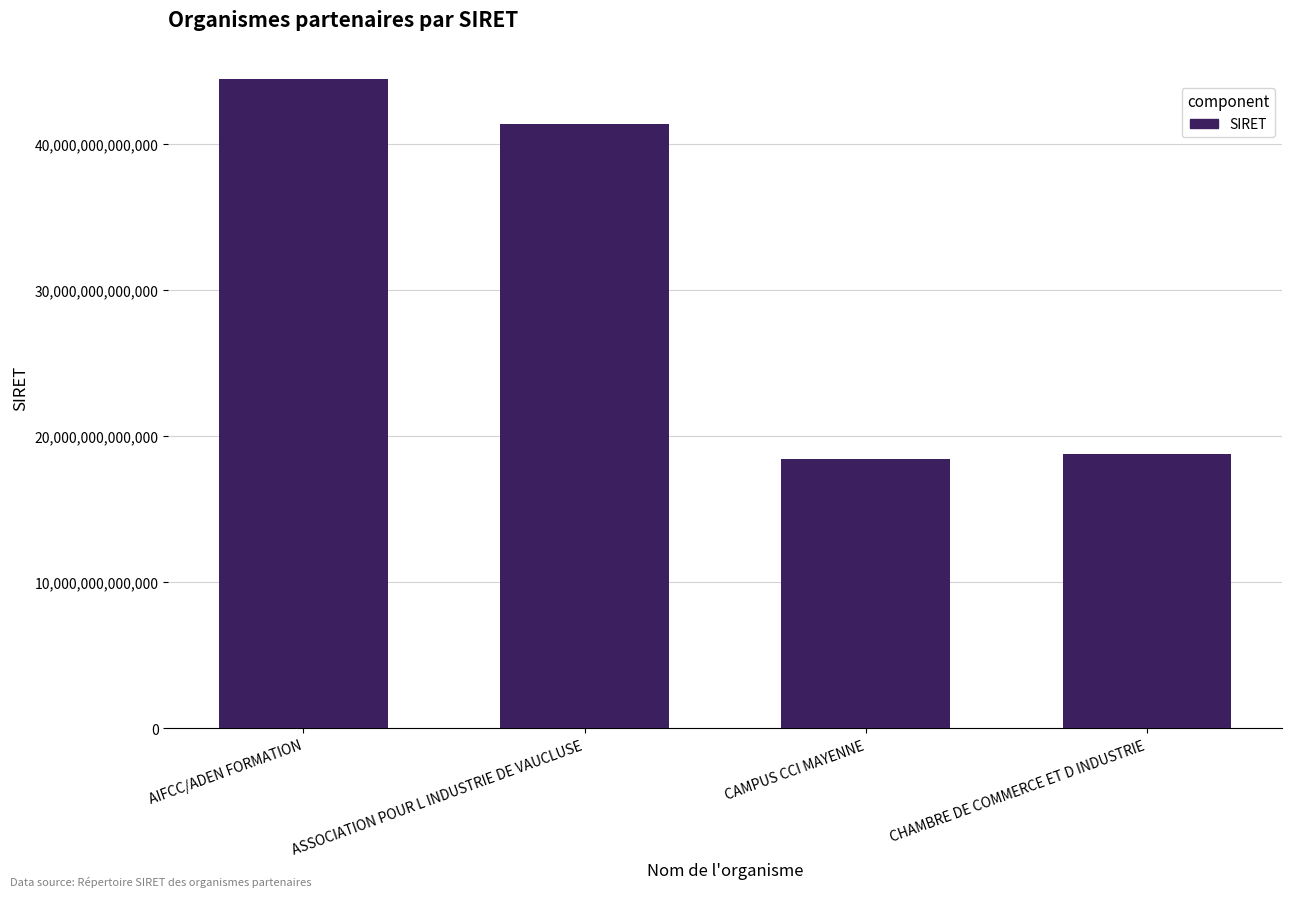

Which category has the highest value across all series?

AIFCC/ADEN FORMATION